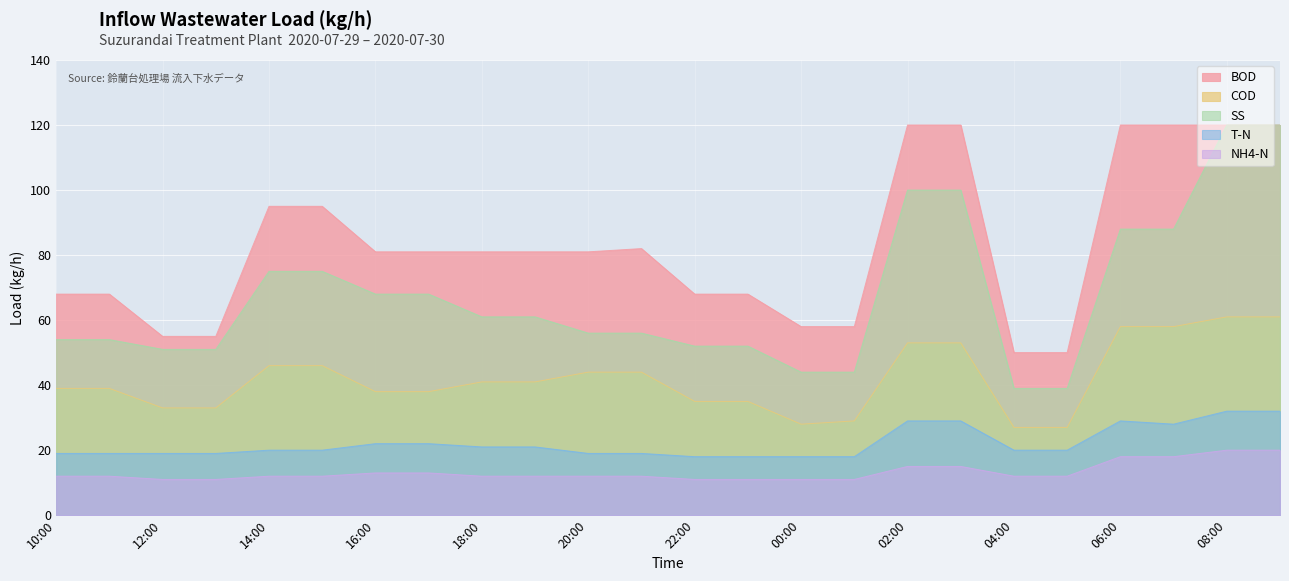

True or false: NH4-N and COD intersect in this chart.

False